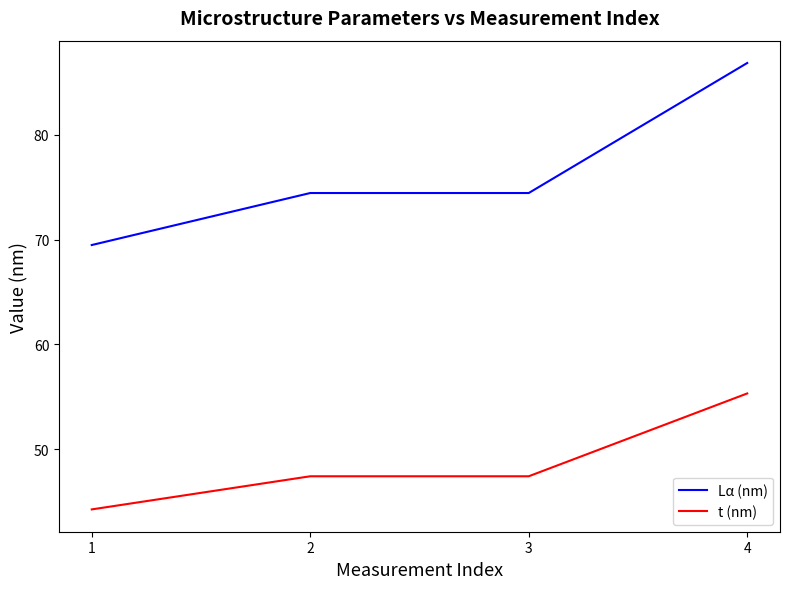

Which series has the widest spread of values?

Lα (nm)